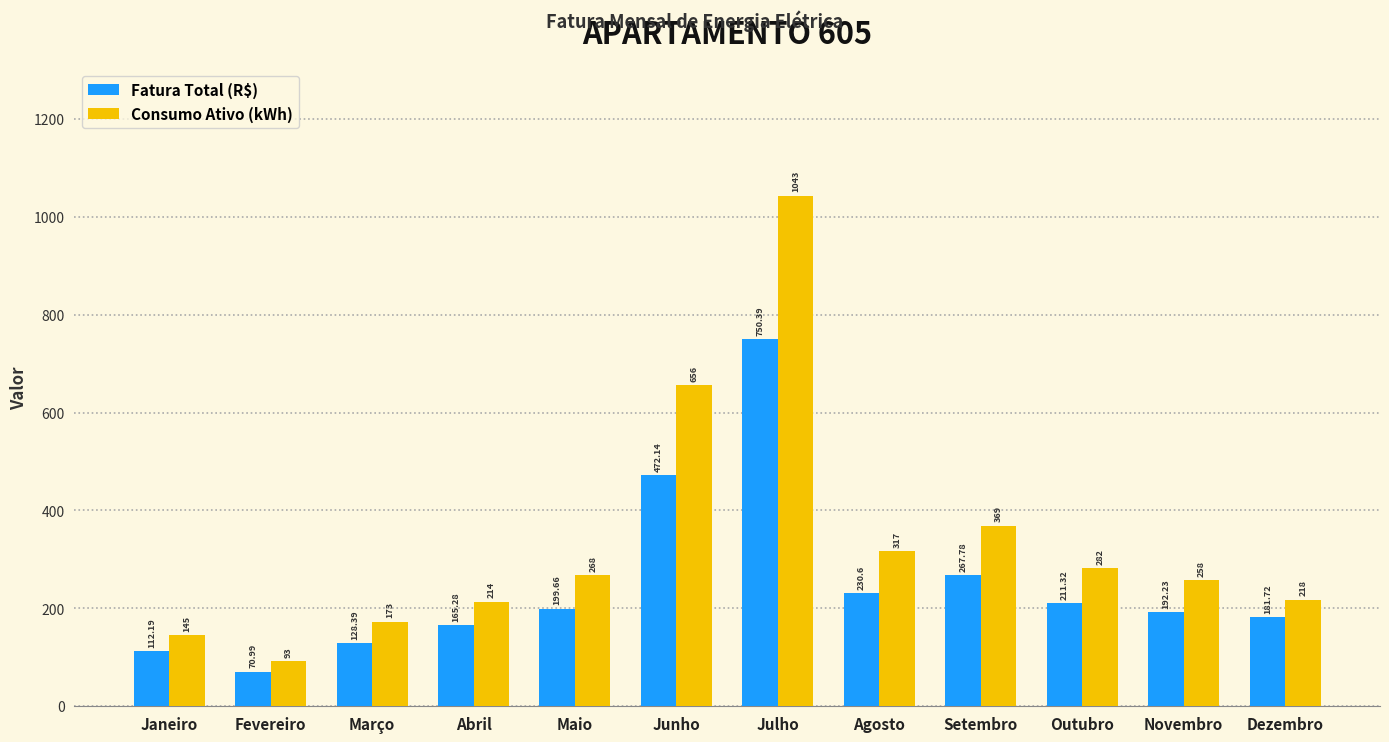

Between Maio and Junho, which series saw the biggest shift?

Consumo Ativo (kWh)